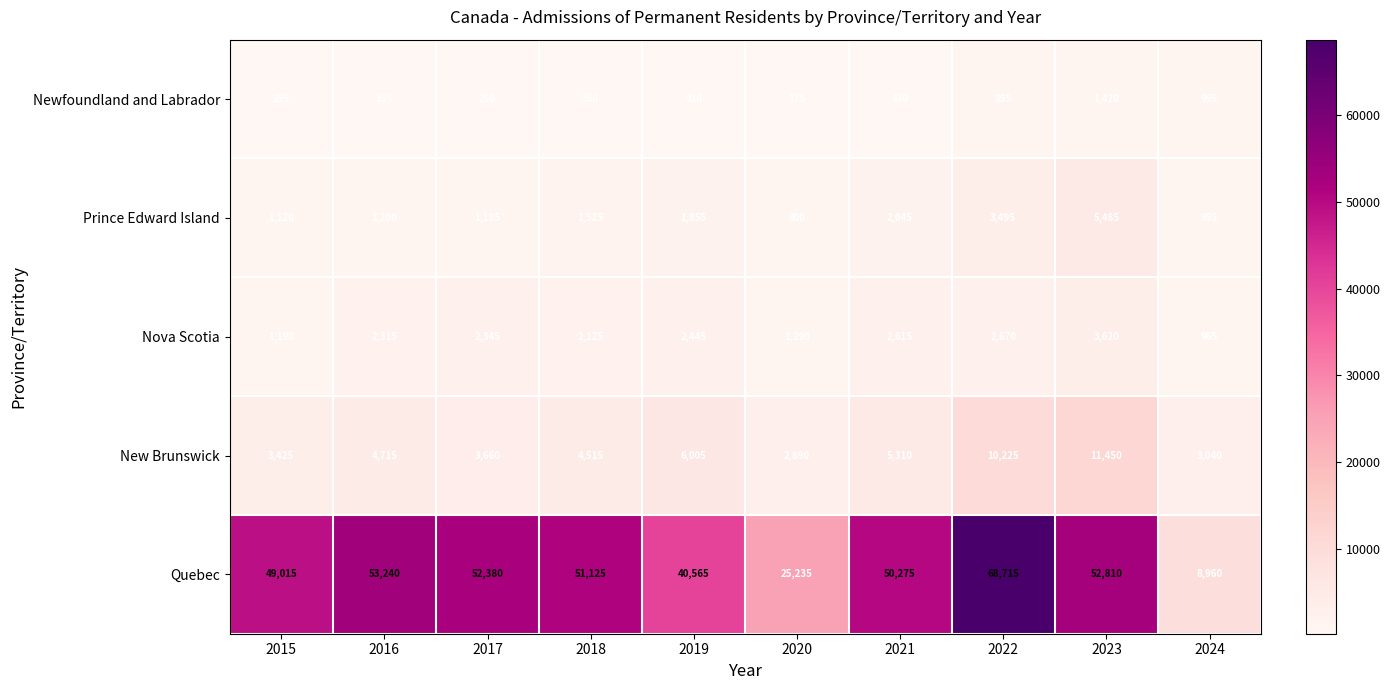

Is it true that Prince Edward Island equals 1525 at 2018?

True